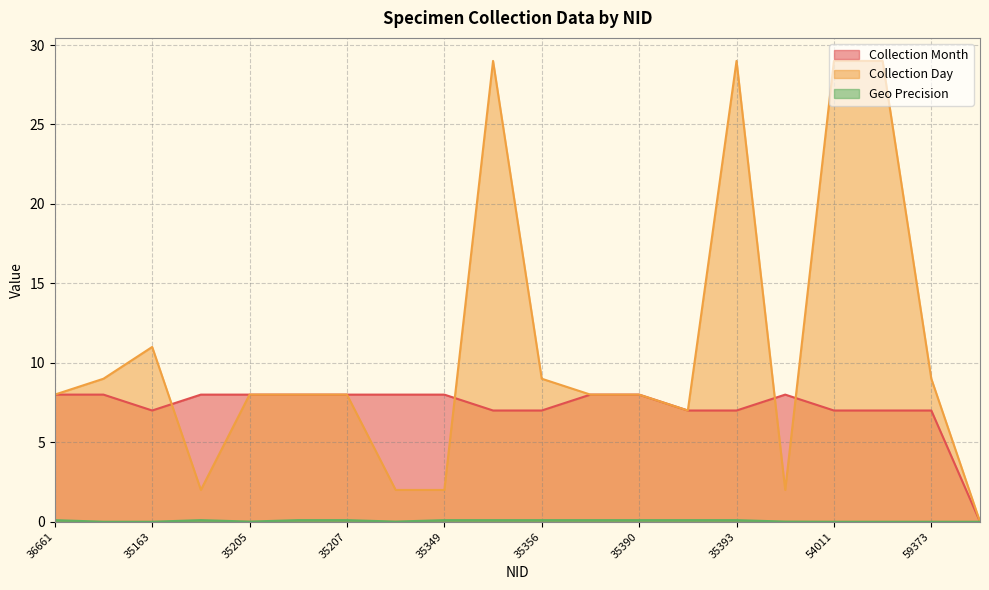

True or false: Collection Day and Geo Precision cross at least once.

False